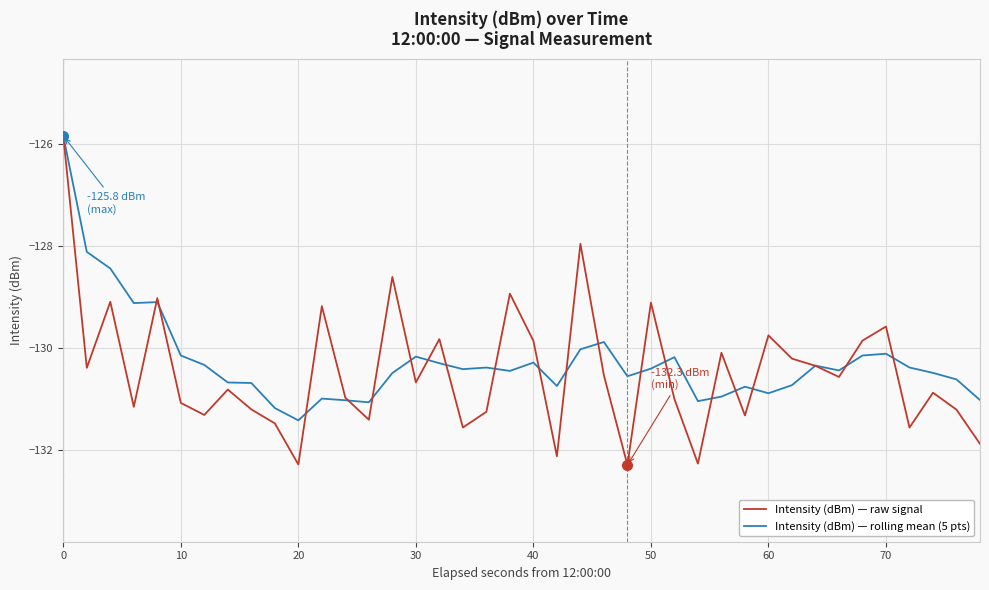

Which series has the widest spread of values?

Intensity (dBm) — raw signal